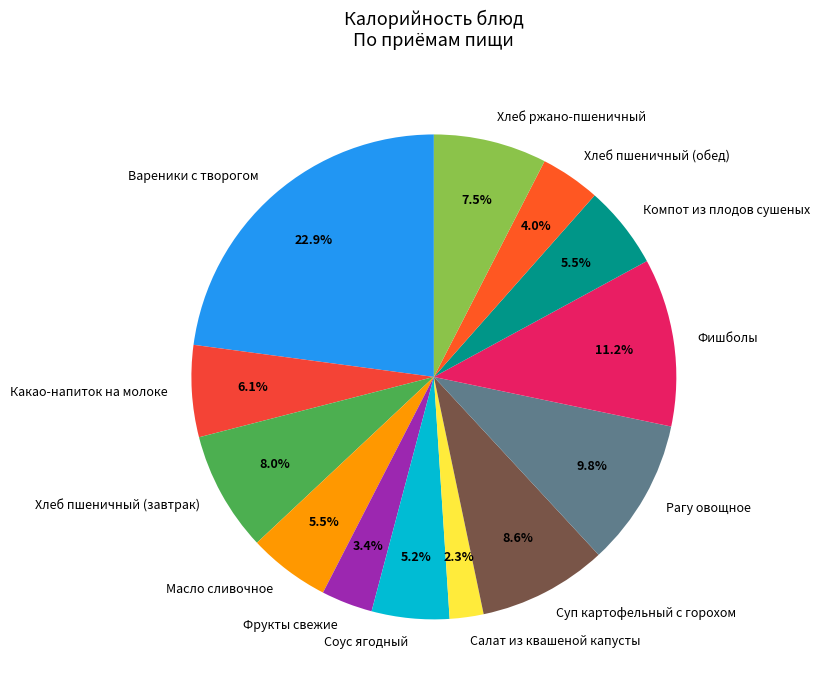

To the nearest percent, what is the average slice percentage?

8%